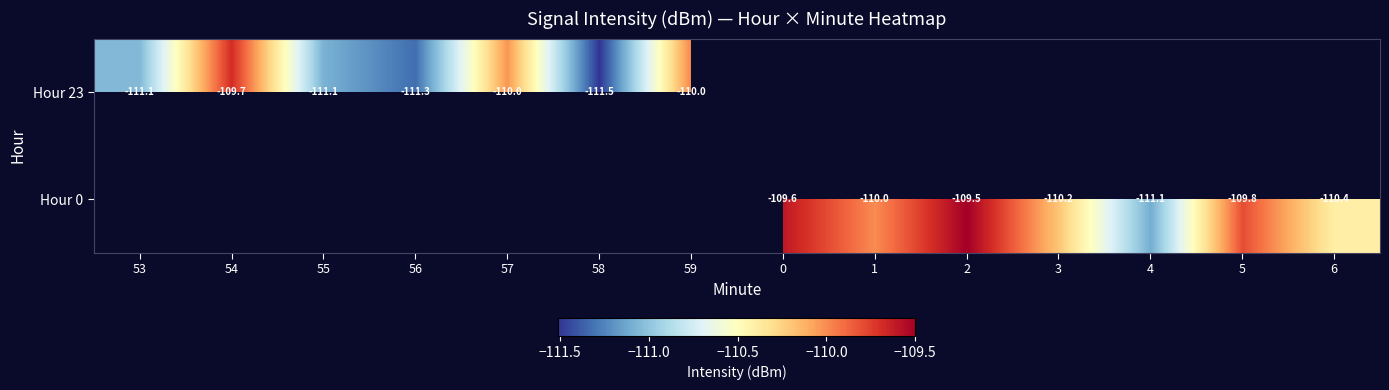

Between 3 and 5, which is larger?

5